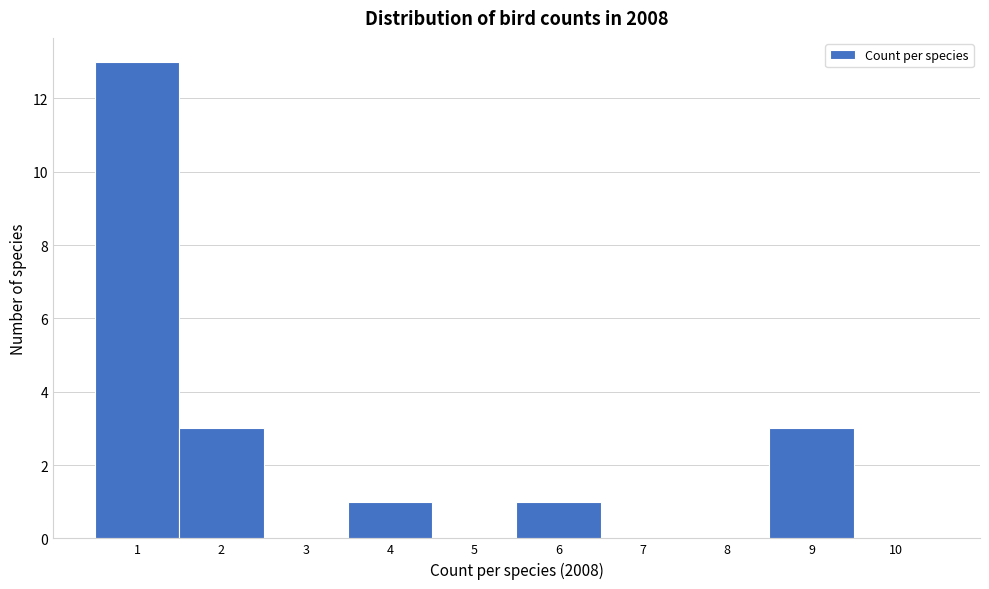

Which range on the x-axis has the tallest bar?

0.5 to 1.5